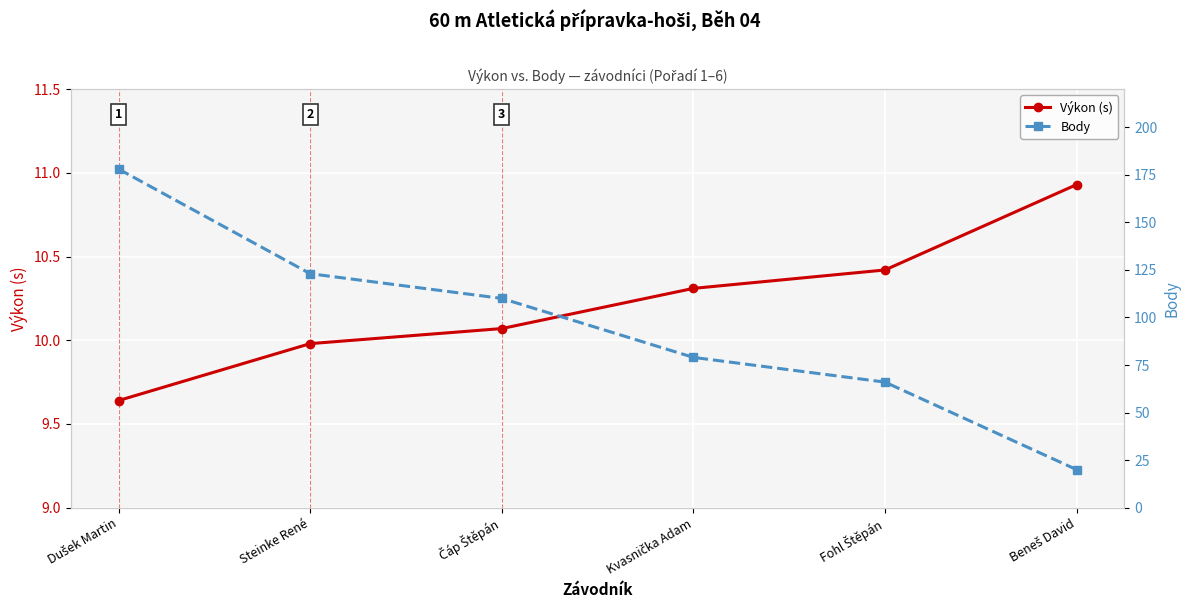

At which category is the sum across all series the highest?

Dušek Martin